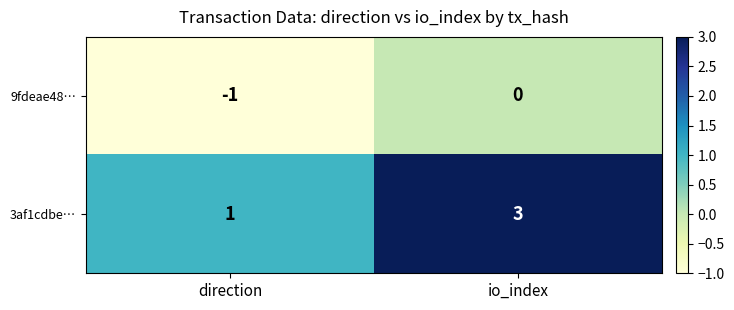

At which label does 3af1cdbe… reach its peak?

io_index